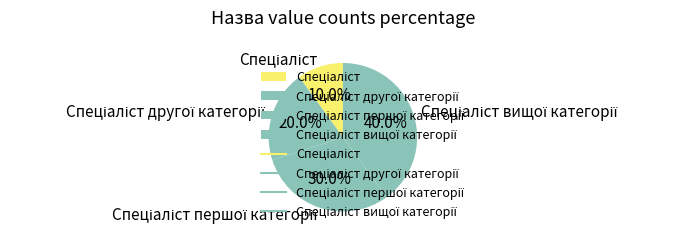

Is there any slice that represents more than half of the pie?

No